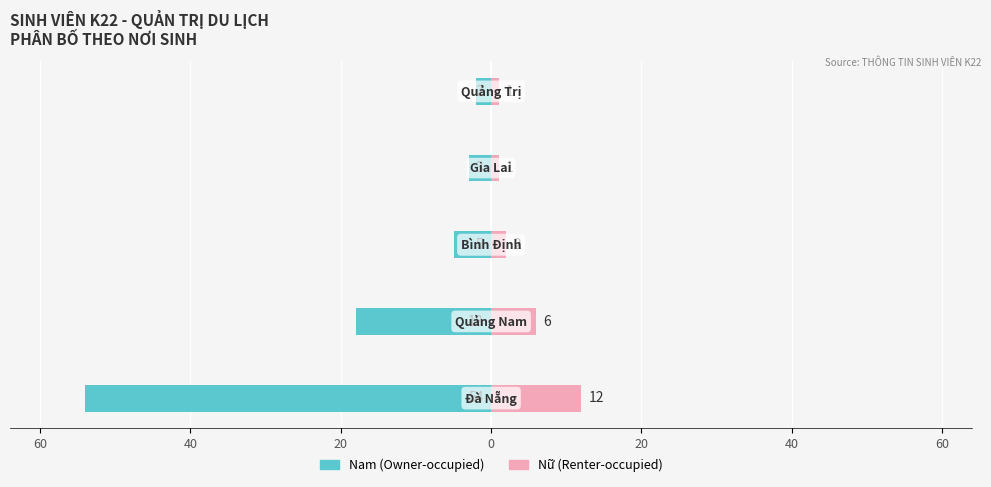

Which series has the largest range (max minus min)?

Nam (Owner)